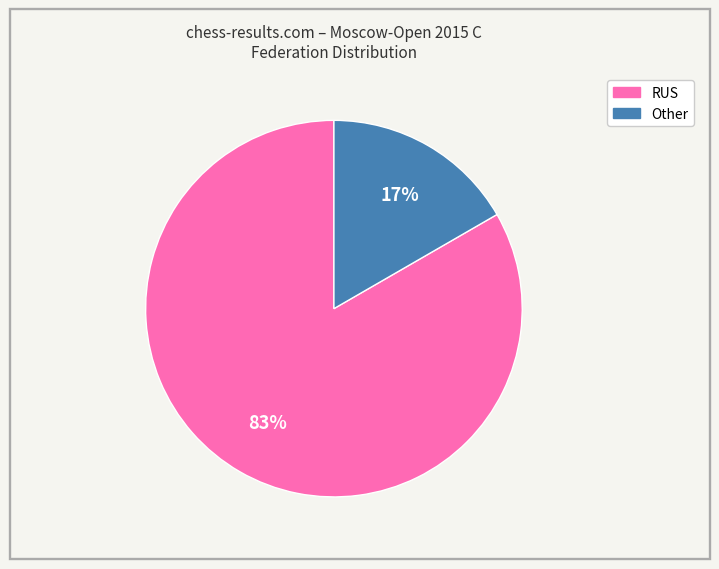

To the nearest percent, what is the combined percentage of Other and RUS?

100%